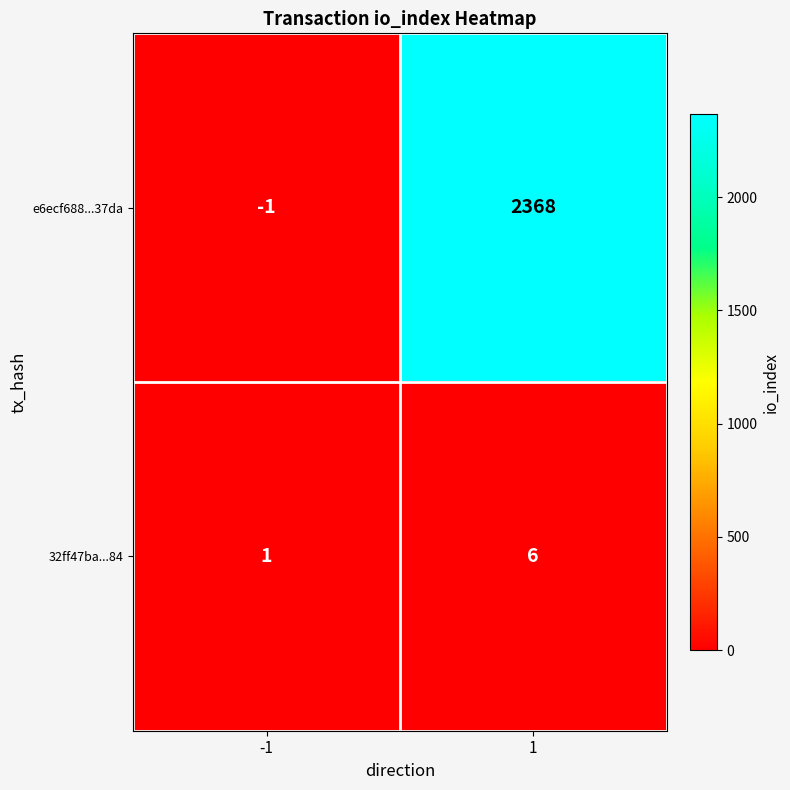

How many data points does each series have?

2